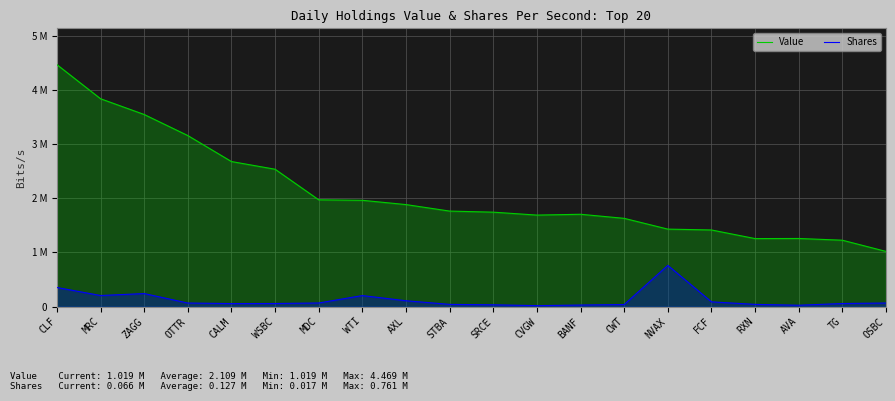

How many categories are shown in the chart?

20